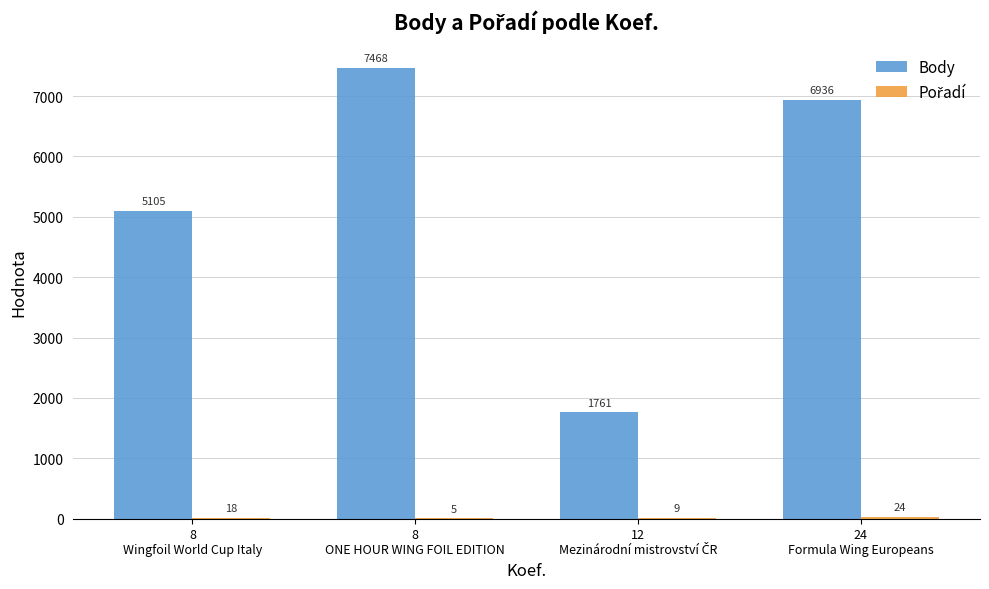

How many data points does each series have?

4